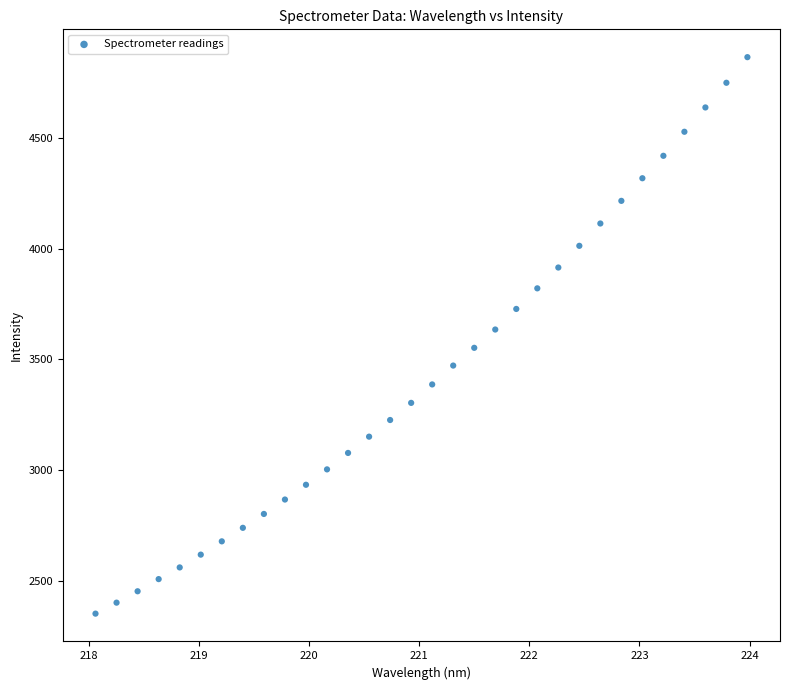

What is the range of Y values (max minus min)?

2510.8